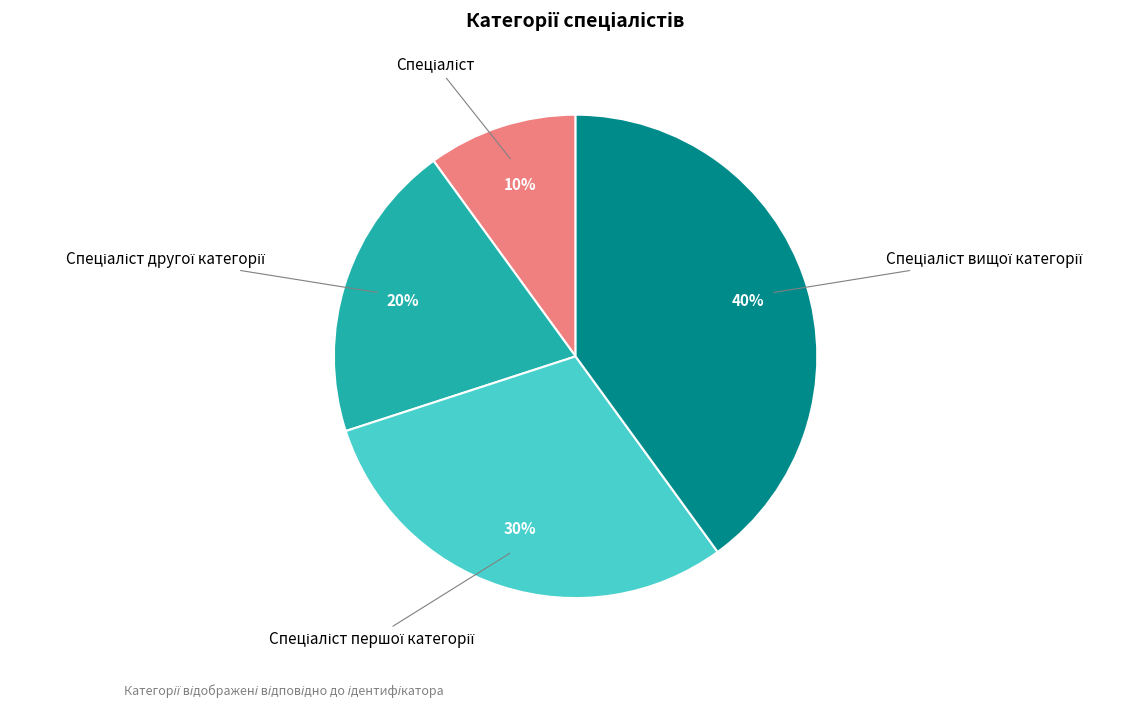

To the nearest percent, what is the average slice percentage?

25%